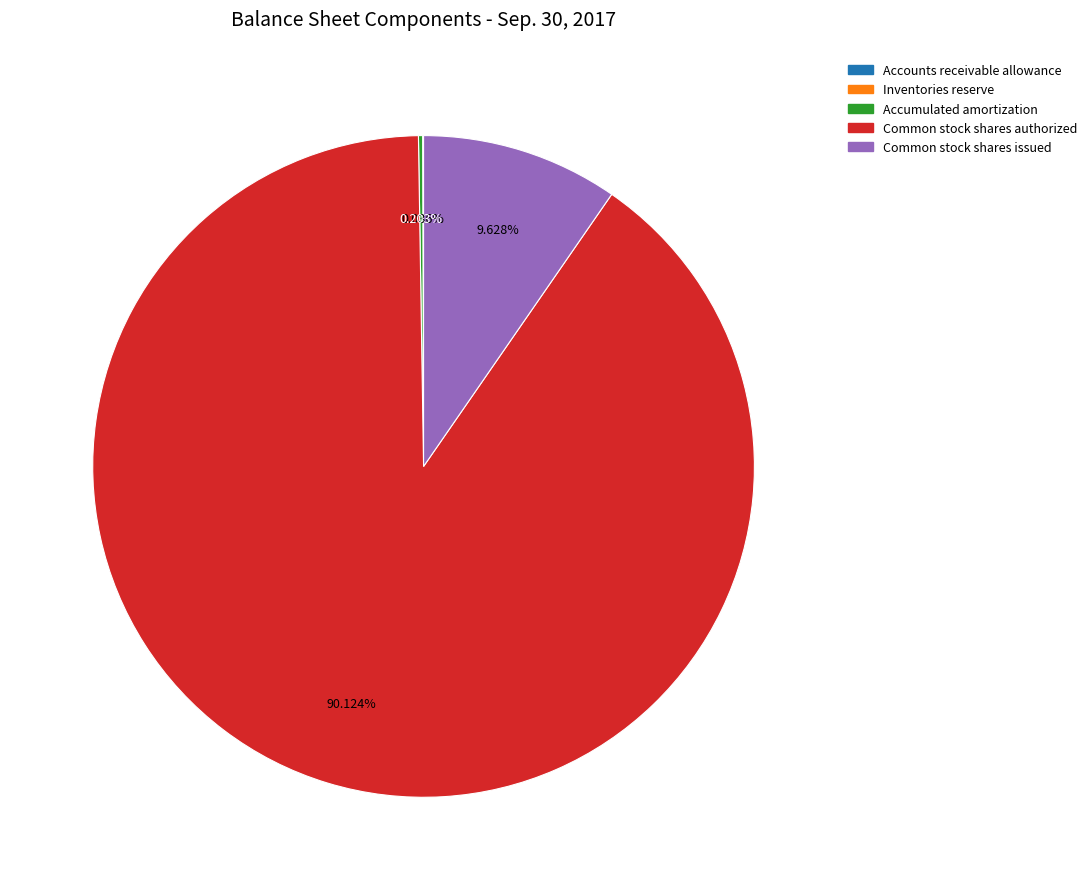

Which category has the biggest portion of the pie?

Common stock shares authorized